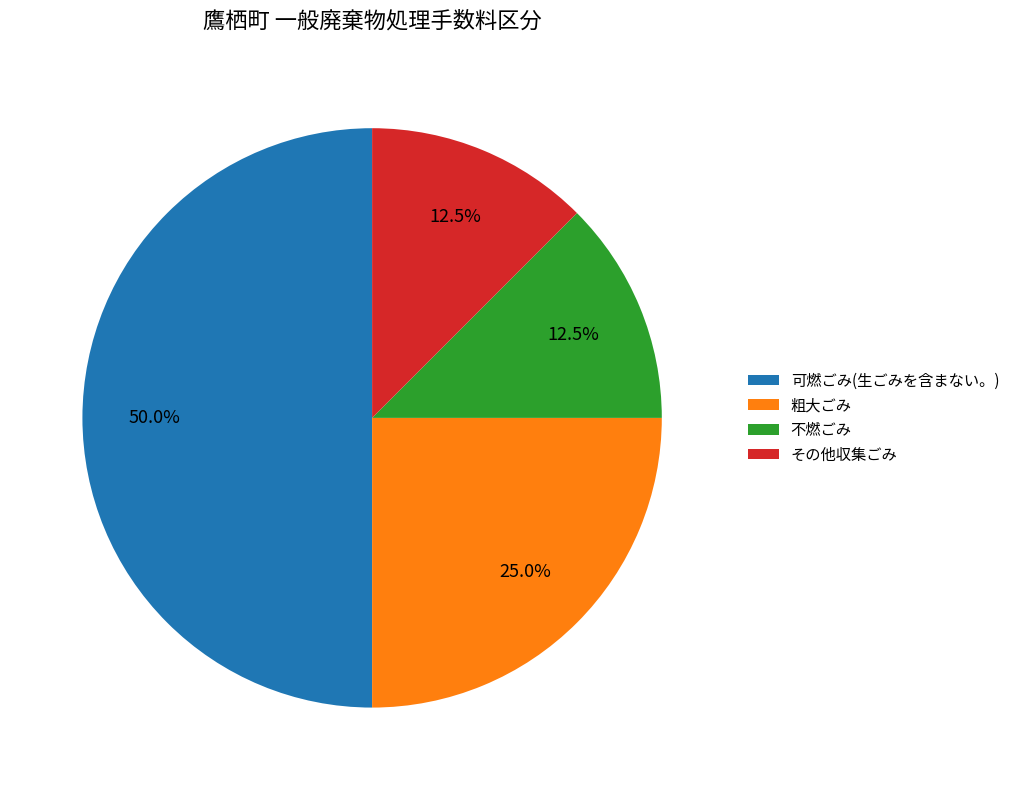

Approximately how many times larger is the value at 粗大ごみ compared to その他収集ごみ?

2.0